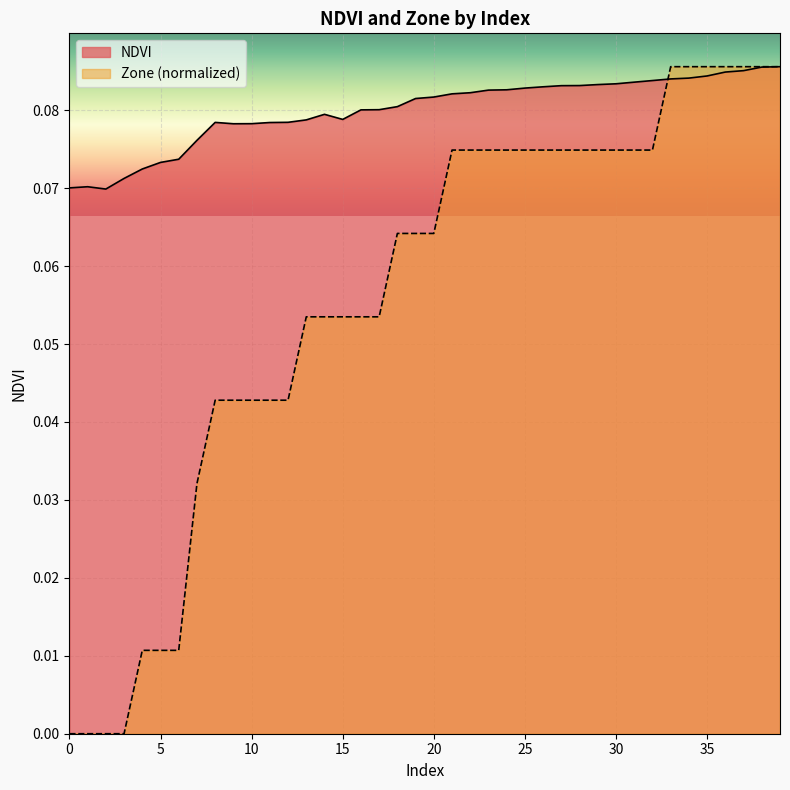

Reading right to left, transcribe all the data shown in this chart.

NDVI: 39=0.1	38=0.1	37=0.1	36=0.1	35=0.1	34=0.1	33=0.1	32=0.1	31=0.1	30=0.1	29=0.1	28=0.1	27=0.1	26=0.1	25=0.1	24=0.1	23=0.1	22=0.1	21=0.1	20=0.1	19=0.1	18=0.1	17=0.1	16=0.1	15=0.1	14=0.1	13=0.1	12=0.1	11=0.1	10=0.1	9=0.1	8=0.1	7=0.1	6=0.1	5=0.1	4=0.1	3=0.1	2=0.1	1=0.1	0=0.1
Zone: 39=0.1	38=0.1	37=0.1	36=0.1	35=0.1	34=0.1	33=0.1	32=0.1	31=0.1	30=0.1	29=0.1	28=0.1	27=0.1	26=0.1	25=0.1	24=0.1	23=0.1	22=0.1	21=0.1	20=0.1	19=0.1	18=0.1	17=0.1	16=0.1	15=0.1	14=0.1	13=0.1	12=0.0	11=0.0	10=0.0	9=0.0	8=0.0	7=0.0	6=0.0	5=0.0	4=0.0	3=0.0	2=0.0	1=0.0	0=0.0